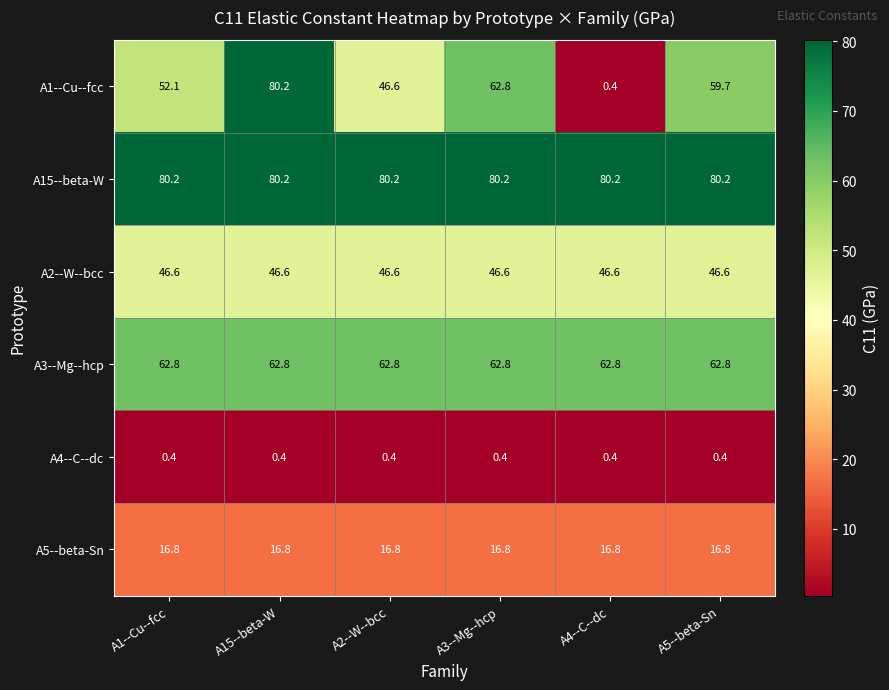

What is the spread (max minus min) of values at A2--W--bcc?

79.8